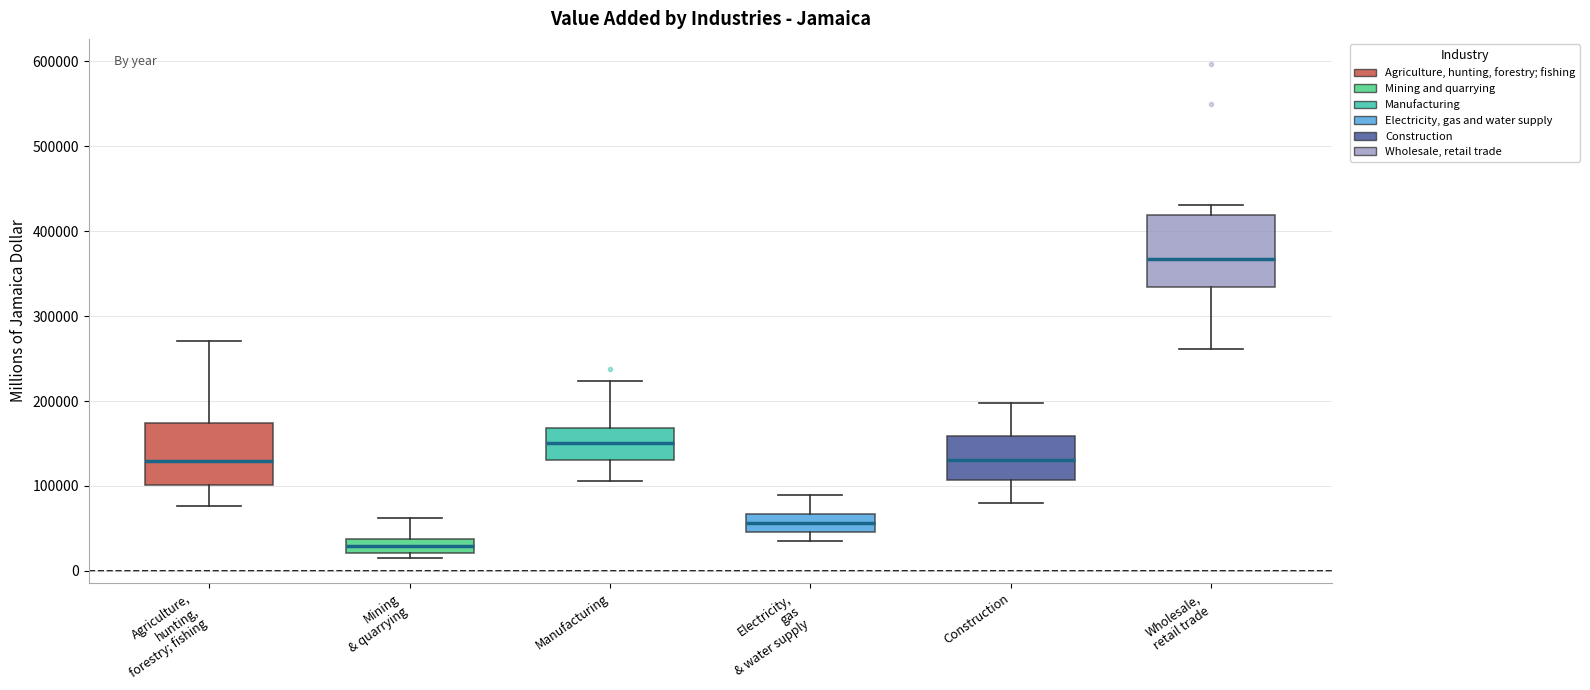

Which box has the highest median line?

Wholesale, retail trade